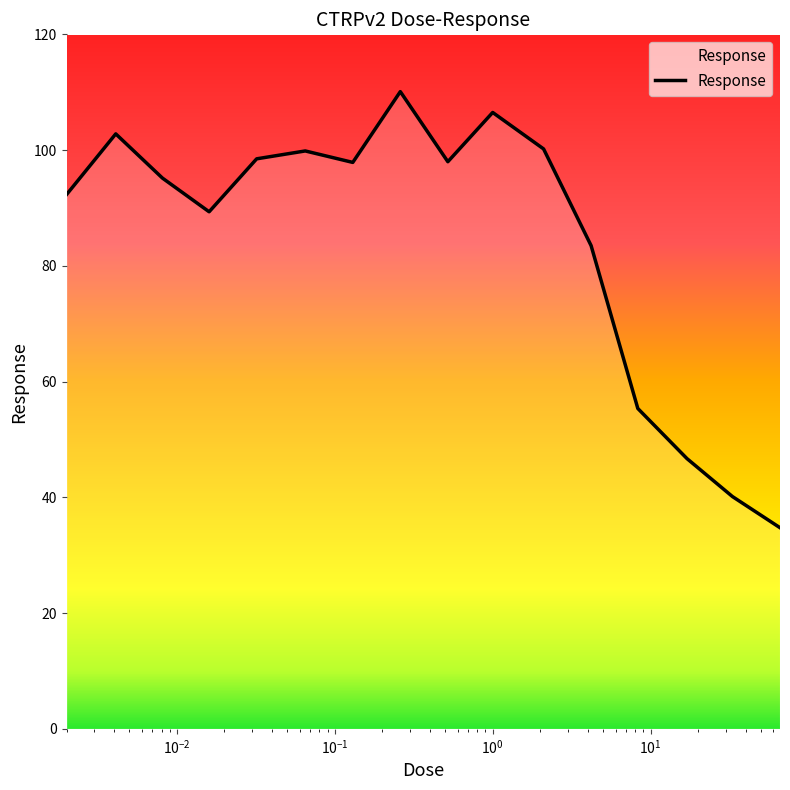

What is the greatest value displayed?

110.1